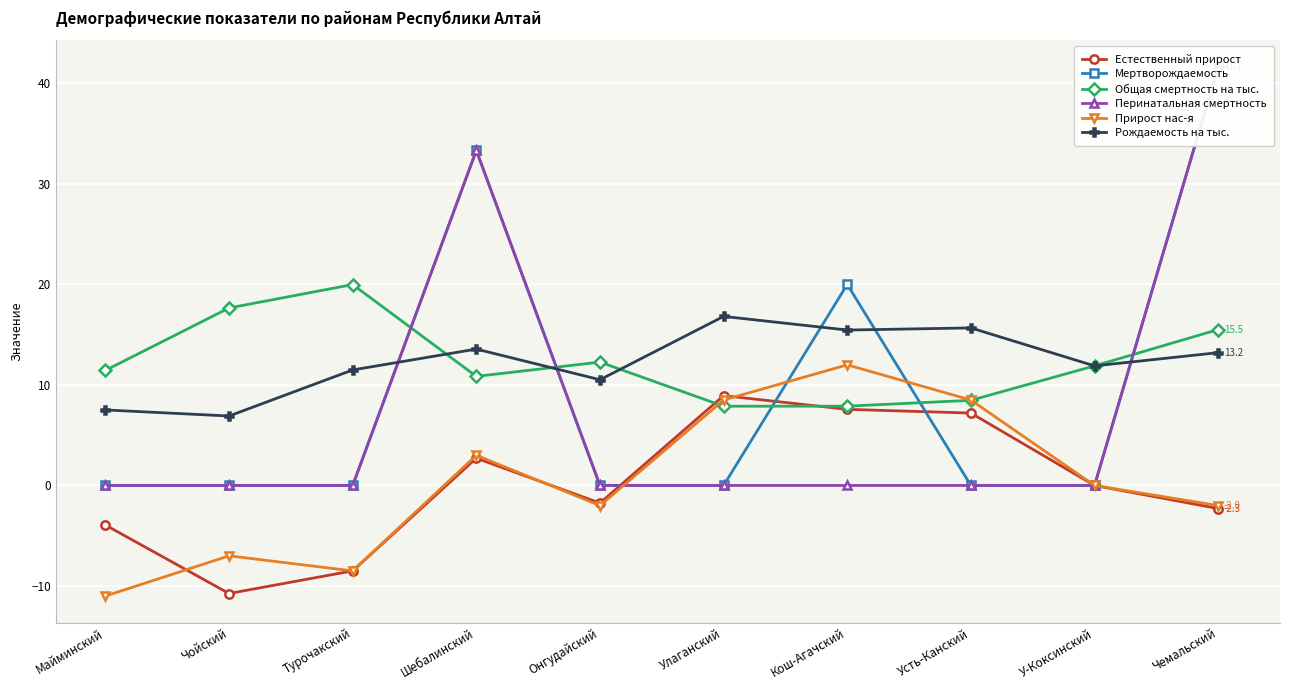

Which series ends up on top after the final intersection of Общая смертность на тыс. and Прирост нас-я?

Общая смертность на тыс.